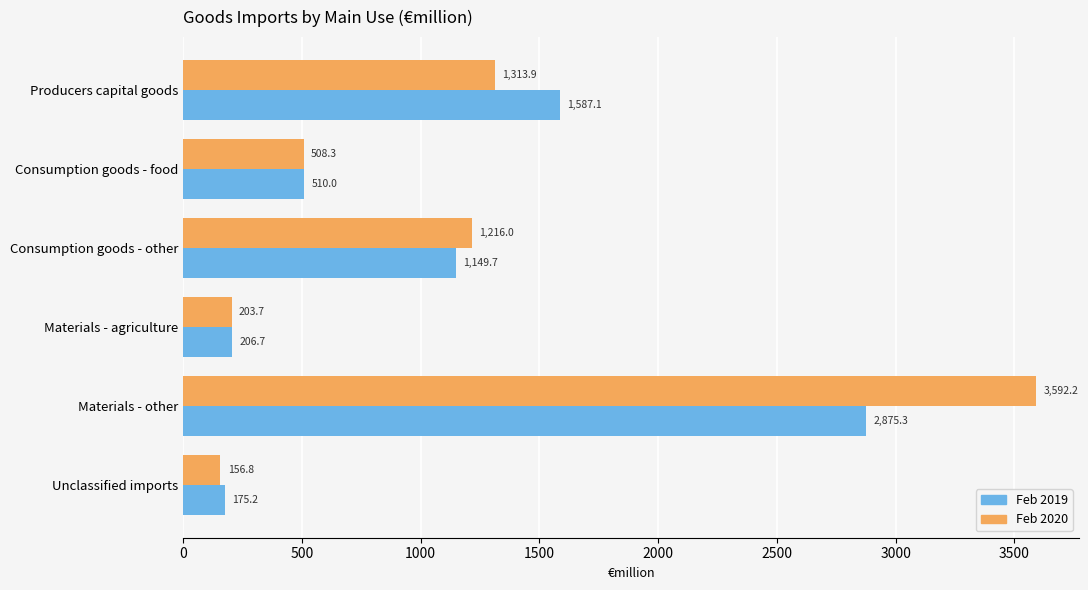

Is the value of Feb 2019 at Producers capital goods greater than the value of Feb 2020 at Materials - other?

No